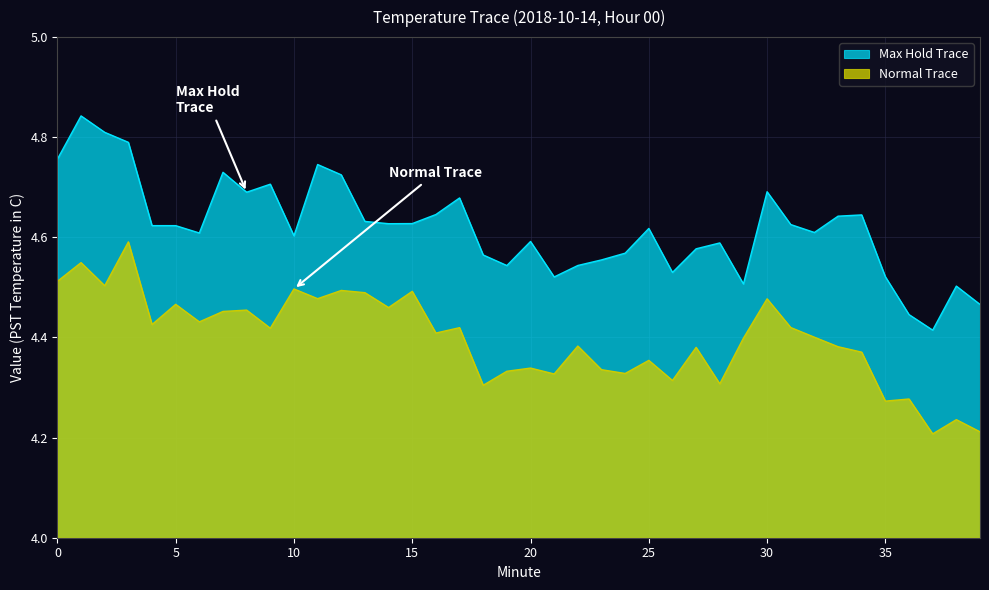

What is the value of the Normal Trace point at the 22nd from the left?

4.3